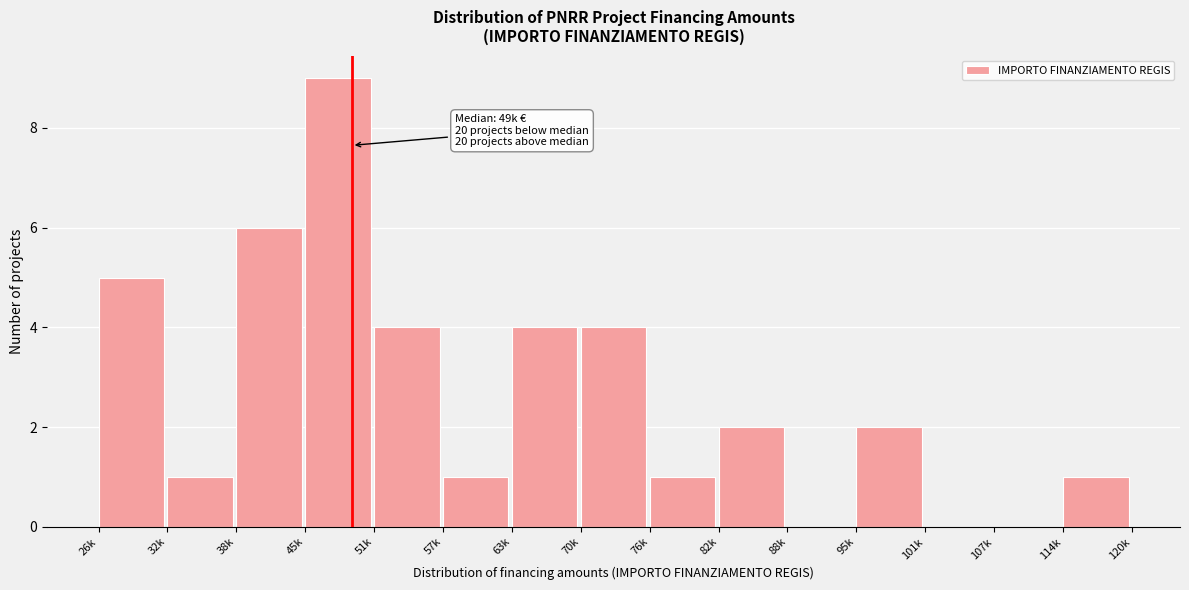

Reading right to left, list all the values displayed in this chart.

114k=1	107k=0	101k=0	95k=2	88k=0	82k=2	76k=1	70k=4	63k=4	57k=1	51k=4	45k=9	38k=6	32k=1	26k=5